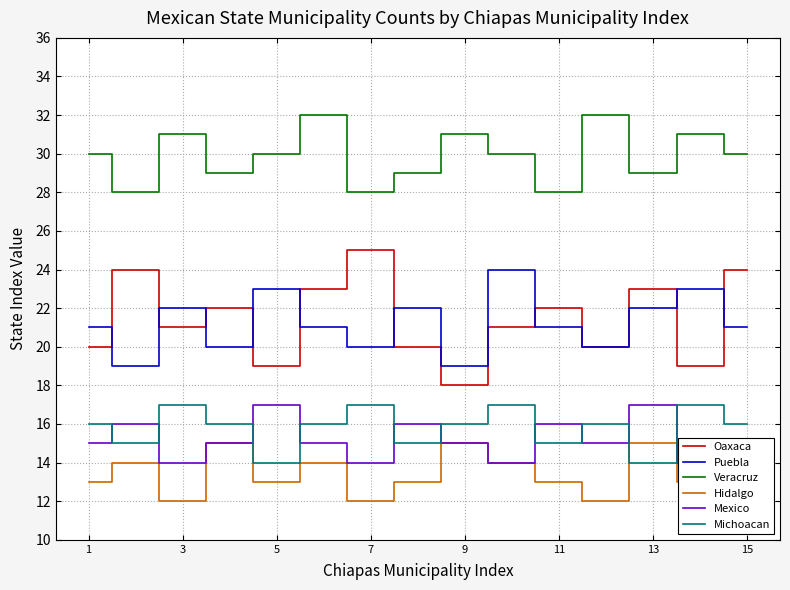

What is the highest value of the Hidalgo series?

15